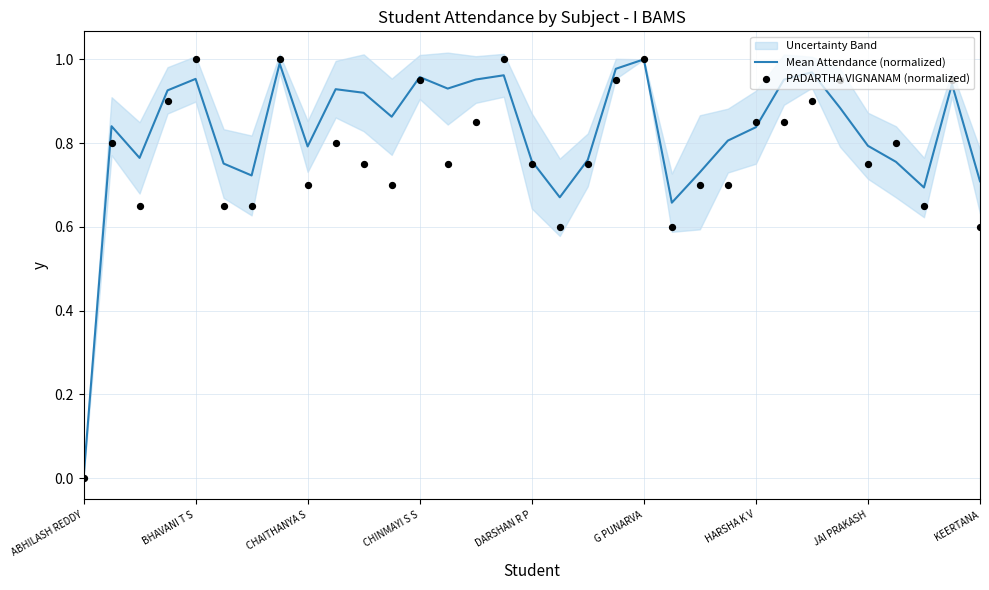

Which series contains the lowest Y value?

Mean Attendance (normalized)